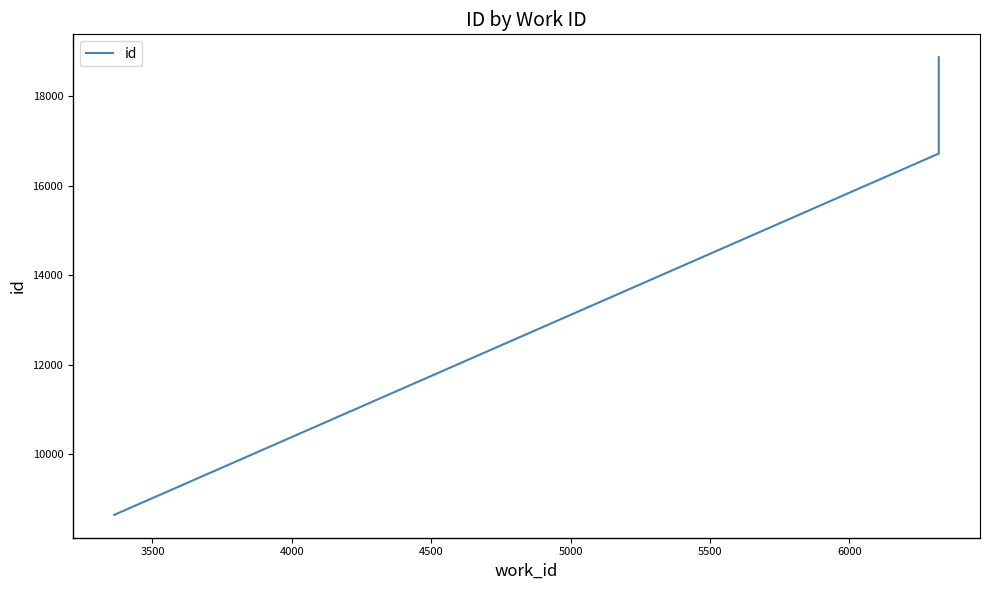

Which has a higher value, 4000 or 3500?

4000